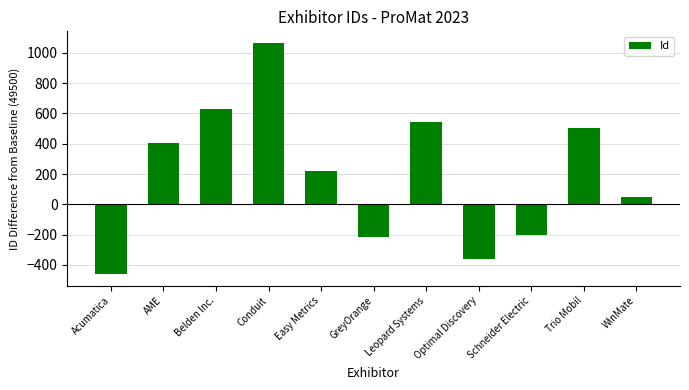

Where does the data first go above 222?

AME